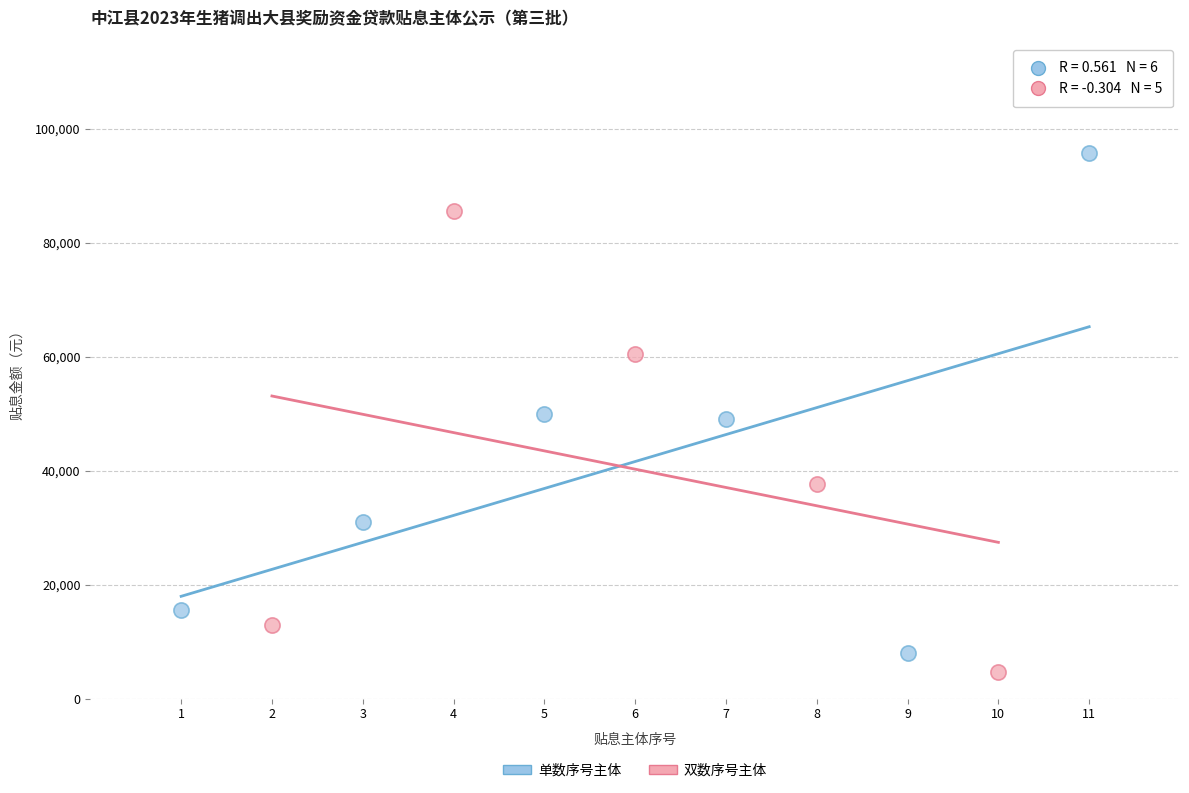

Which series has the widest spread of Y values?

单数序号主体